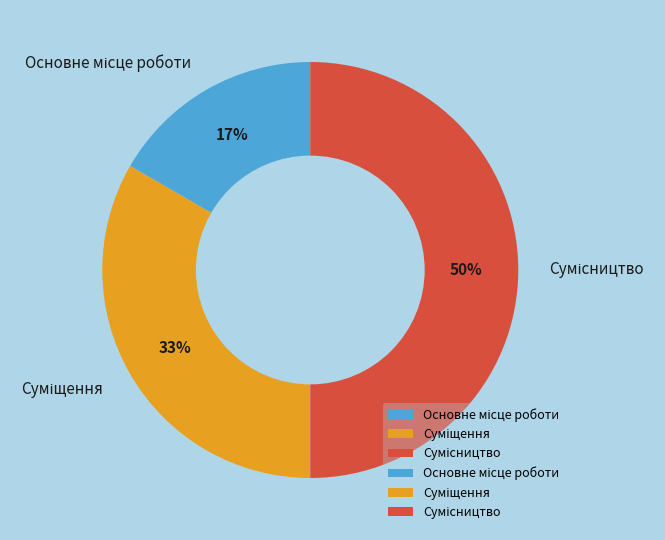

To the nearest percent, what is the difference between the largest and smallest slice percentages?

33%